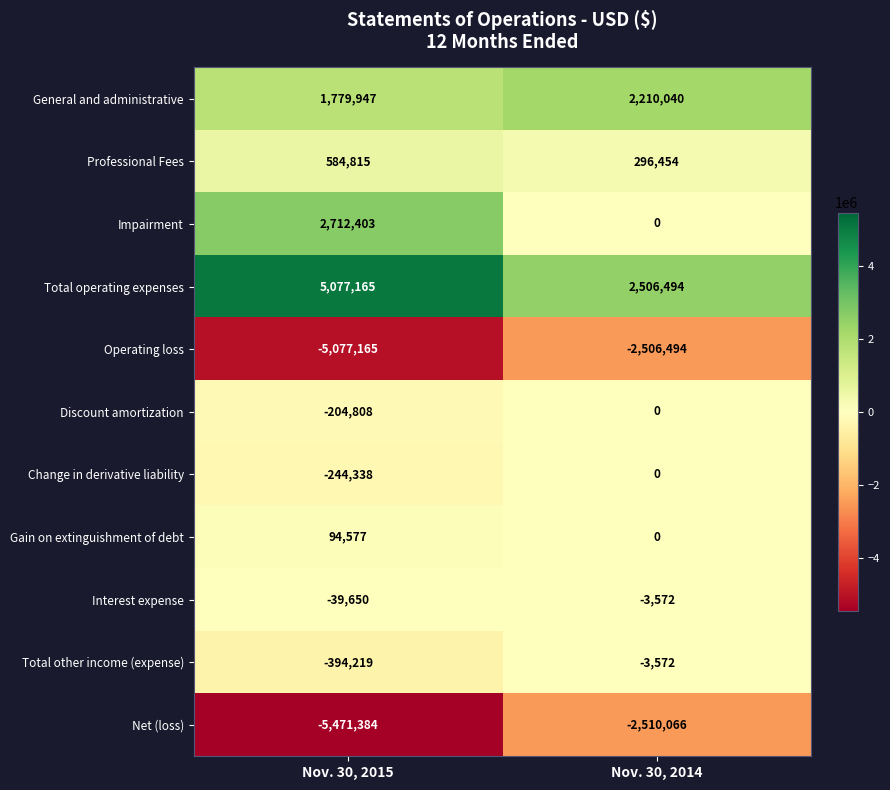

Reading left to right, transcribe all the data shown in this chart.

General and administrative: 1779947	2210040
Professional Fees: 584815	296454
Impairment: 2712403	0
Total operating expenses: 5077165	2506494
Operating loss: -5077165	-2506494
Discount amortization: -204808	0
Change in derivative liability: -244338	0
Gain on extinguishment of debt: 94577	0
Interest expense: -39650	-3572
Total other income (expense): -394219	-3572
Net (loss): -5471384	-2510066